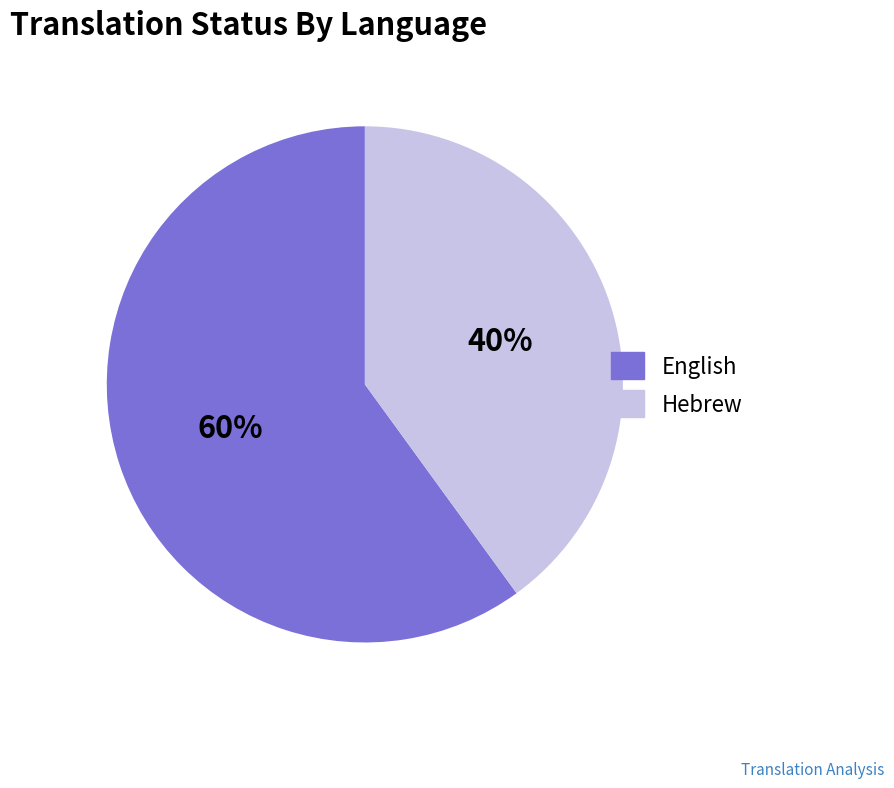

To the nearest percent, what is the combined percentage of English and Hebrew?

100%